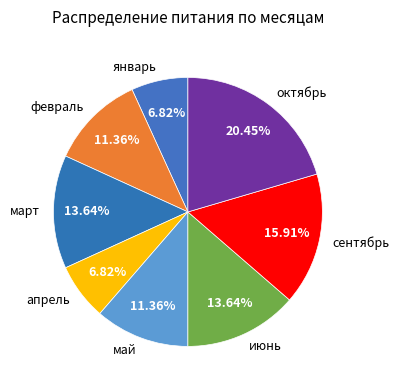

What is the largest slice in the pie chart?

октябрь